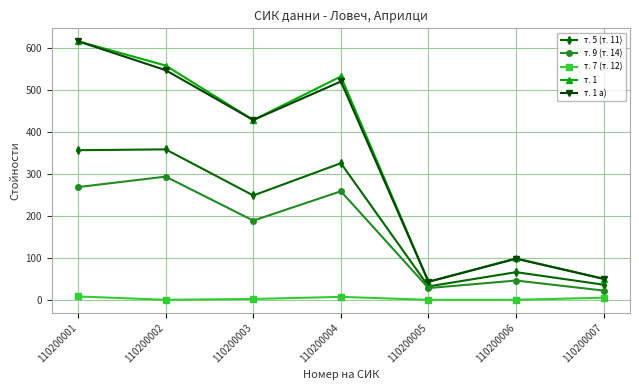

In т. 1, how many points are lower than both neighbors (excluding endpoints)?

2